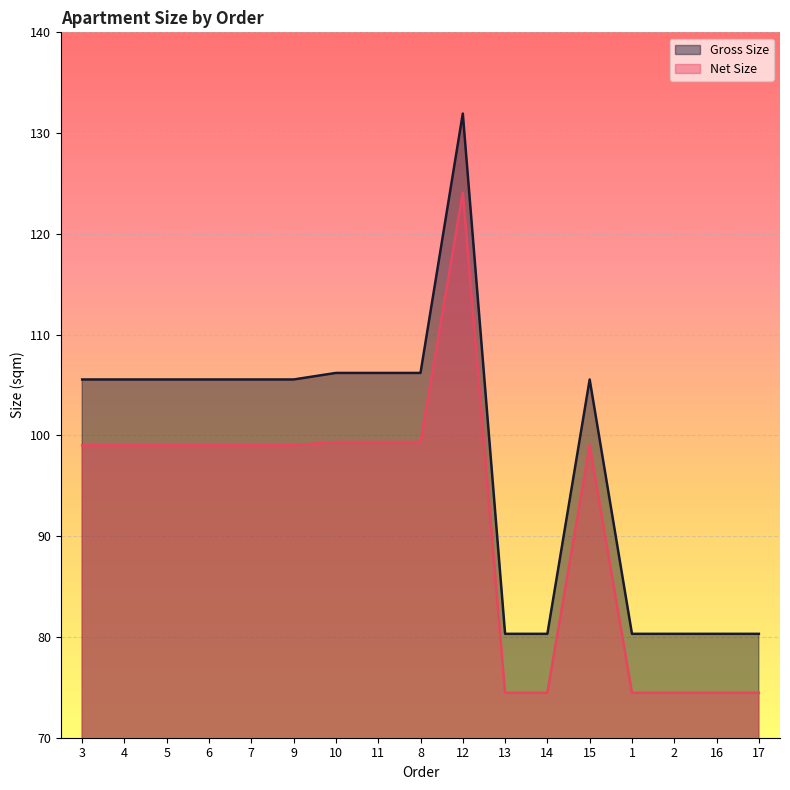

How many data points in Net Size are less than 99?

6